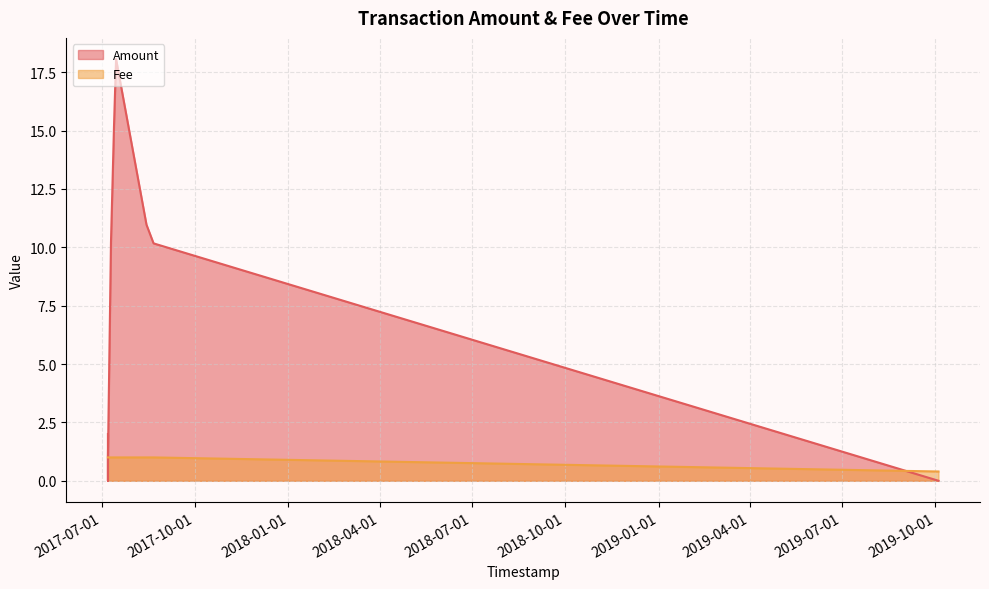

How many categories are shown in the chart?

9